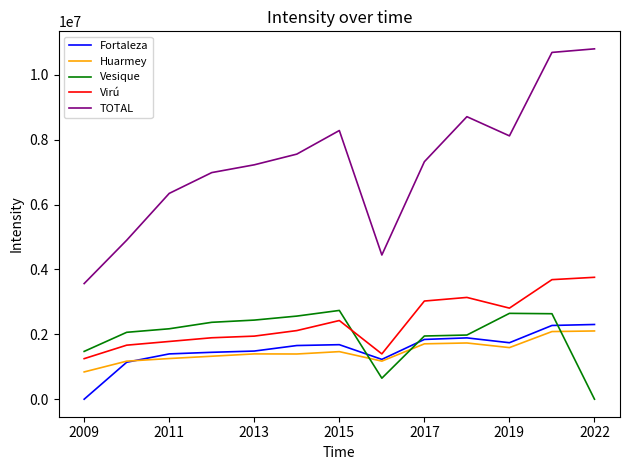

Which series ends up on top after the final intersection of Vesique and Fortaleza?

Fortaleza